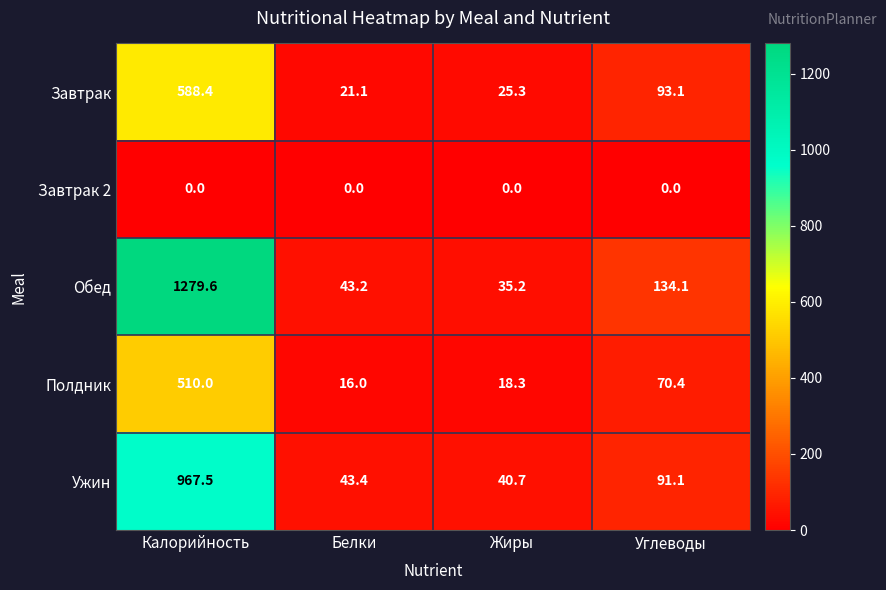

At which label is Ужин closest to 504?

Углеводы